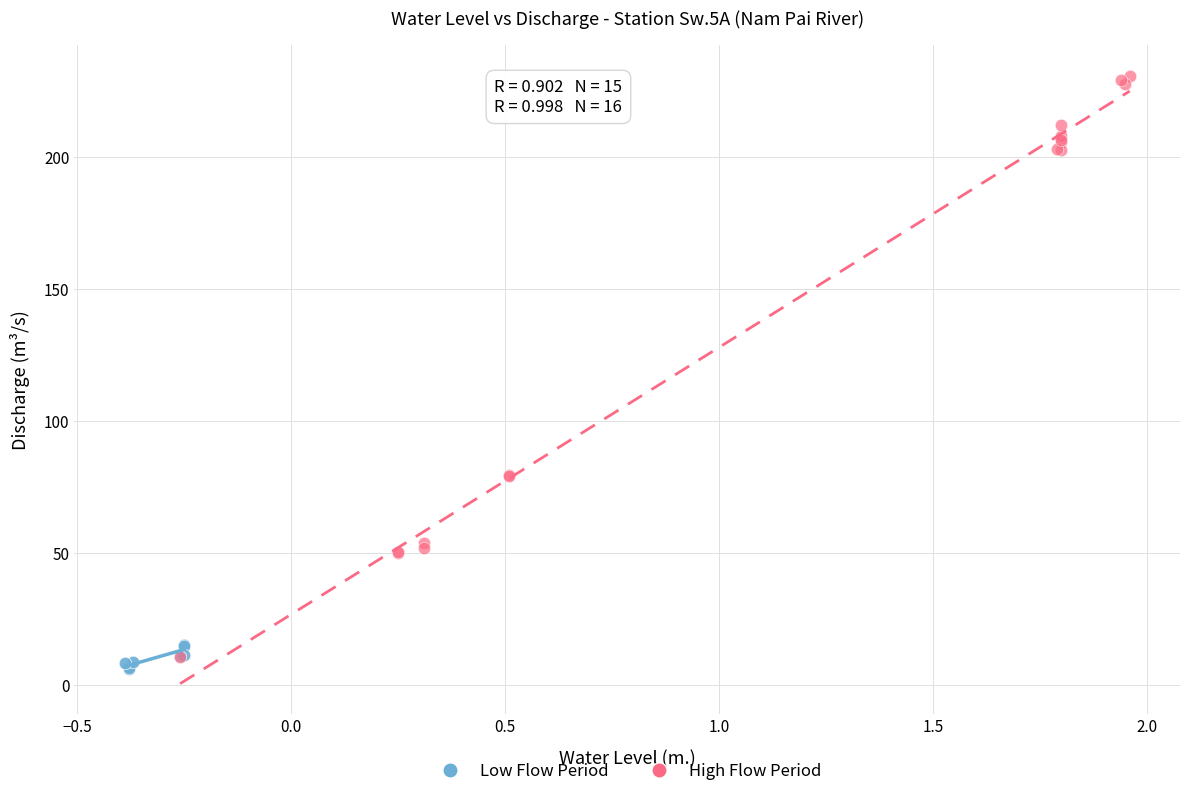

Which series contains the highest Y value?

High Flow Period